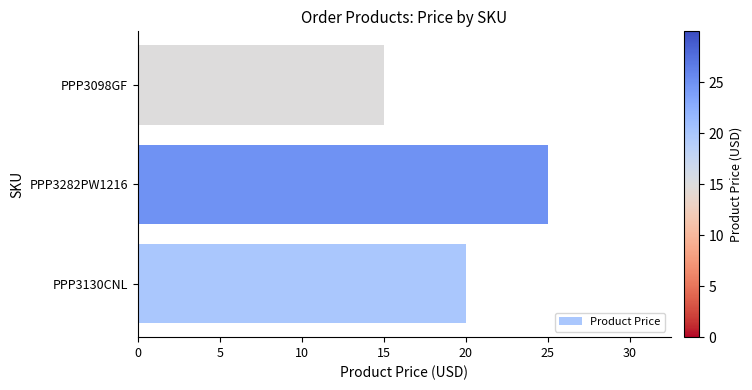

Rank the categories by value from lowest to highest.

PPP3098GF, PPP3130CNL, PPP3282PW1216